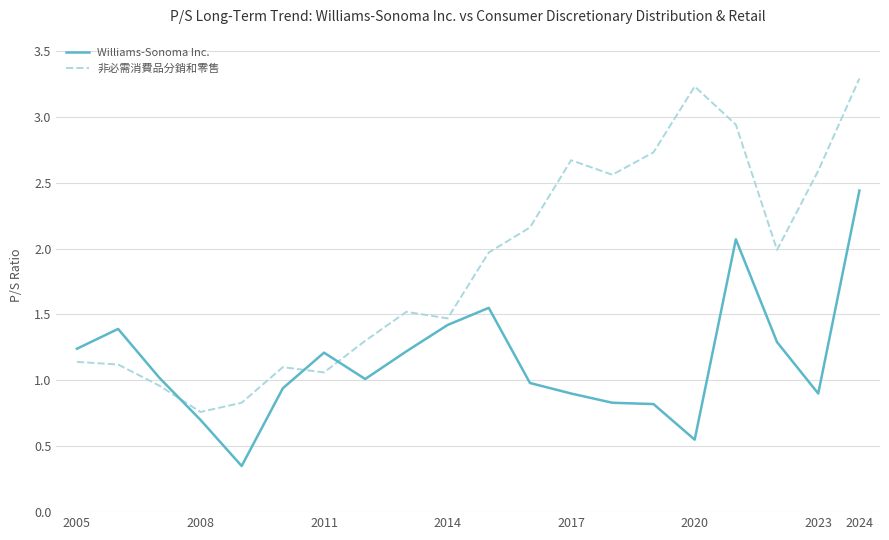

What is the sum of all Williams-Sonoma Inc. values?

22.8